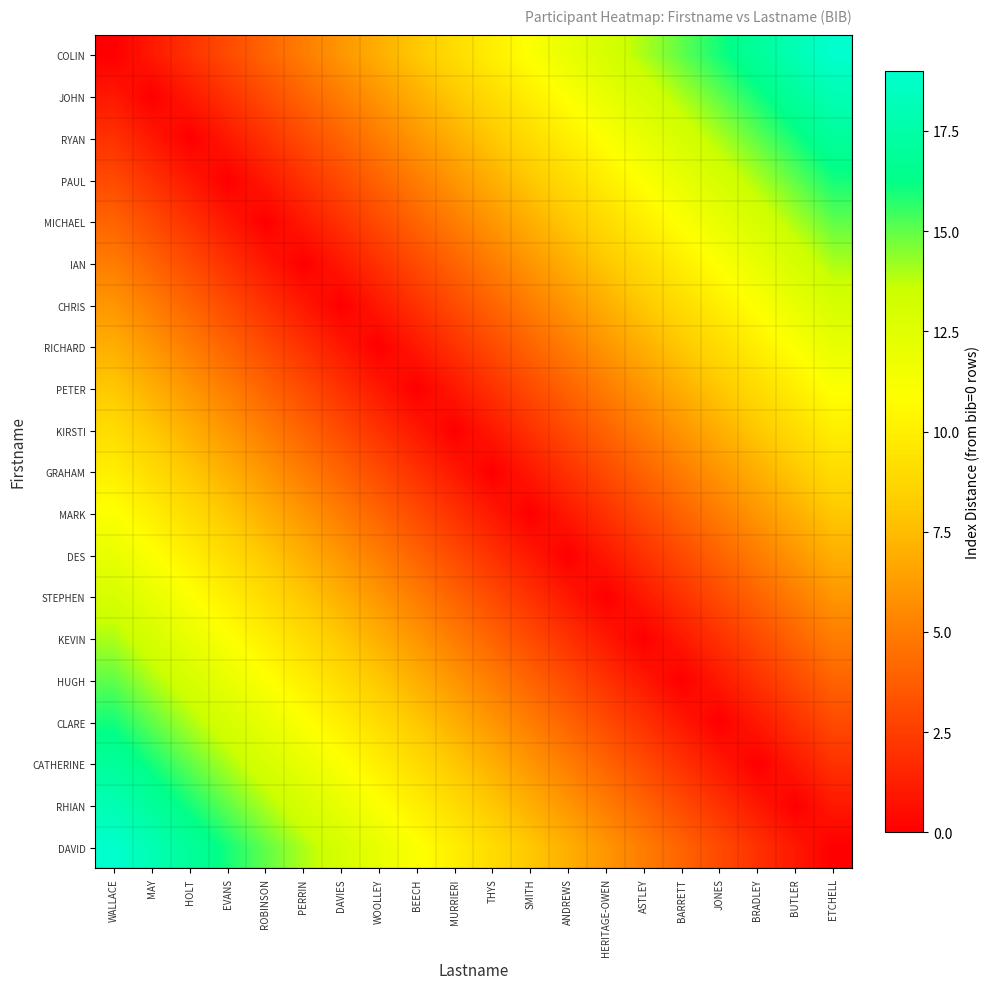

Reading left to right, list all the values displayed in this chart.

COLIN: WALLACE=0	MAY=1	HOLT=2	EVANS=3	ROBINSON=4	PERRIN=5	DAVIES=6	WOOLLEY=7	BEECH=8	MURRIERI=9	THYS=10	SMITH=11	ANDREWS=12	HERITAGE-OWEN=13	ASTLEY=14	BARRETT=15	JONES=16	BRADLEY=17	BUTLER=18	ETCHELL=19
JOHN: WALLACE=1	MAY=0	HOLT=1	EVANS=2	ROBINSON=3	PERRIN=4	DAVIES=5	WOOLLEY=6	BEECH=7	MURRIERI=8	THYS=9	SMITH=10	ANDREWS=11	HERITAGE-OWEN=12	ASTLEY=13	BARRETT=14	JONES=15	BRADLEY=16	BUTLER=17	ETCHELL=18
RYAN: WALLACE=2	MAY=1	HOLT=0	EVANS=1	ROBINSON=2	PERRIN=3	DAVIES=4	WOOLLEY=5	BEECH=6	MURRIERI=7	THYS=8	SMITH=9	ANDREWS=10	HERITAGE-OWEN=11	ASTLEY=12	BARRETT=13	JONES=14	BRADLEY=15	BUTLER=16	ETCHELL=17
PAUL: WALLACE=3	MAY=2	HOLT=1	EVANS=0	ROBINSON=1	PERRIN=2	DAVIES=3	WOOLLEY=4	BEECH=5	MURRIERI=6	THYS=7	SMITH=8	ANDREWS=9	HERITAGE-OWEN=10	ASTLEY=11	BARRETT=12	JONES=13	BRADLEY=14	BUTLER=15	ETCHELL=16
MICHAEL: WALLACE=4	MAY=3	HOLT=2	EVANS=1	ROBINSON=0	PERRIN=1	DAVIES=2	WOOLLEY=3	BEECH=4	MURRIERI=5	THYS=6	SMITH=7	ANDREWS=8	HERITAGE-OWEN=9	ASTLEY=10	BARRETT=11	JONES=12	BRADLEY=13	BUTLER=14	ETCHELL=15
IAN: WALLACE=5	MAY=4	HOLT=3	EVANS=2	ROBINSON=1	PERRIN=0	DAVIES=1	WOOLLEY=2	BEECH=3	MURRIERI=4	THYS=5	SMITH=6	ANDREWS=7	HERITAGE-OWEN=8	ASTLEY=9	BARRETT=10	JONES=11	BRADLEY=12	BUTLER=13	ETCHELL=14
CHRIS: WALLACE=6	MAY=5	HOLT=4	EVANS=3	ROBINSON=2	PERRIN=1	DAVIES=0	WOOLLEY=1	BEECH=2	MURRIERI=3	THYS=4	SMITH=5	ANDREWS=6	HERITAGE-OWEN=7	ASTLEY=8	BARRETT=9	JONES=10	BRADLEY=11	BUTLER=12	ETCHELL=13
RICHARD: WALLACE=7	MAY=6	HOLT=5	EVANS=4	ROBINSON=3	PERRIN=2	DAVIES=1	WOOLLEY=0	BEECH=1	MURRIERI=2	THYS=3	SMITH=4	ANDREWS=5	HERITAGE-OWEN=6	ASTLEY=7	BARRETT=8	JONES=9	BRADLEY=10	BUTLER=11	ETCHELL=12
PETER: WALLACE=8	MAY=7	HOLT=6	EVANS=5	ROBINSON=4	PERRIN=3	DAVIES=2	WOOLLEY=1	BEECH=0	MURRIERI=1	THYS=2	SMITH=3	ANDREWS=4	HERITAGE-OWEN=5	ASTLEY=6	BARRETT=7	JONES=8	BRADLEY=9	BUTLER=10	ETCHELL=11
KIRSTI: WALLACE=9	MAY=8	HOLT=7	EVANS=6	ROBINSON=5	PERRIN=4	DAVIES=3	WOOLLEY=2	BEECH=1	MURRIERI=0	THYS=1	SMITH=2	ANDREWS=3	HERITAGE-OWEN=4	ASTLEY=5	BARRETT=6	JONES=7	BRADLEY=8	BUTLER=9	ETCHELL=10
GRAHAM: WALLACE=10	MAY=9	HOLT=8	EVANS=7	ROBINSON=6	PERRIN=5	DAVIES=4	WOOLLEY=3	BEECH=2	MURRIERI=1	THYS=0	SMITH=1	ANDREWS=2	HERITAGE-OWEN=3	ASTLEY=4	BARRETT=5	JONES=6	BRADLEY=7	BUTLER=8	ETCHELL=9
MARK: WALLACE=11	MAY=10	HOLT=9	EVANS=8	ROBINSON=7	PERRIN=6	DAVIES=5	WOOLLEY=4	BEECH=3	MURRIERI=2	THYS=1	SMITH=0	ANDREWS=1	HERITAGE-OWEN=2	ASTLEY=3	BARRETT=4	JONES=5	BRADLEY=6	BUTLER=7	ETCHELL=8
DES: WALLACE=12	MAY=11	HOLT=10	EVANS=9	ROBINSON=8	PERRIN=7	DAVIES=6	WOOLLEY=5	BEECH=4	MURRIERI=3	THYS=2	SMITH=1	ANDREWS=0	HERITAGE-OWEN=1	ASTLEY=2	BARRETT=3	JONES=4	BRADLEY=5	BUTLER=6	ETCHELL=7
STEPHEN: WALLACE=13	MAY=12	HOLT=11	EVANS=10	ROBINSON=9	PERRIN=8	DAVIES=7	WOOLLEY=6	BEECH=5	MURRIERI=4	THYS=3	SMITH=2	ANDREWS=1	HERITAGE-OWEN=0	ASTLEY=1	BARRETT=2	JONES=3	BRADLEY=4	BUTLER=5	ETCHELL=6
KEVIN: WALLACE=14	MAY=13	HOLT=12	EVANS=11	ROBINSON=10	PERRIN=9	DAVIES=8	WOOLLEY=7	BEECH=6	MURRIERI=5	THYS=4	SMITH=3	ANDREWS=2	HERITAGE-OWEN=1	ASTLEY=0	BARRETT=1	JONES=2	BRADLEY=3	BUTLER=4	ETCHELL=5
HUGH: WALLACE=15	MAY=14	HOLT=13	EVANS=12	ROBINSON=11	PERRIN=10	DAVIES=9	WOOLLEY=8	BEECH=7	MURRIERI=6	THYS=5	SMITH=4	ANDREWS=3	HERITAGE-OWEN=2	ASTLEY=1	BARRETT=0	JONES=1	BRADLEY=2	BUTLER=3	ETCHELL=4
CLARE: WALLACE=16	MAY=15	HOLT=14	EVANS=13	ROBINSON=12	PERRIN=11	DAVIES=10	WOOLLEY=9	BEECH=8	MURRIERI=7	THYS=6	SMITH=5	ANDREWS=4	HERITAGE-OWEN=3	ASTLEY=2	BARRETT=1	JONES=0	BRADLEY=1	BUTLER=2	ETCHELL=3
CATHERINE: WALLACE=17	MAY=16	HOLT=15	EVANS=14	ROBINSON=13	PERRIN=12	DAVIES=11	WOOLLEY=10	BEECH=9	MURRIERI=8	THYS=7	SMITH=6	ANDREWS=5	HERITAGE-OWEN=4	ASTLEY=3	BARRETT=2	JONES=1	BRADLEY=0	BUTLER=1	ETCHELL=2
RHIAN: WALLACE=18	MAY=17	HOLT=16	EVANS=15	ROBINSON=14	PERRIN=13	DAVIES=12	WOOLLEY=11	BEECH=10	MURRIERI=9	THYS=8	SMITH=7	ANDREWS=6	HERITAGE-OWEN=5	ASTLEY=4	BARRETT=3	JONES=2	BRADLEY=1	BUTLER=0	ETCHELL=1
DAVID: WALLACE=19	MAY=18	HOLT=17	EVANS=16	ROBINSON=15	PERRIN=14	DAVIES=13	WOOLLEY=12	BEECH=11	MURRIERI=10	THYS=9	SMITH=8	ANDREWS=7	HERITAGE-OWEN=6	ASTLEY=5	BARRETT=4	JONES=3	BRADLEY=2	BUTLER=1	ETCHELL=0